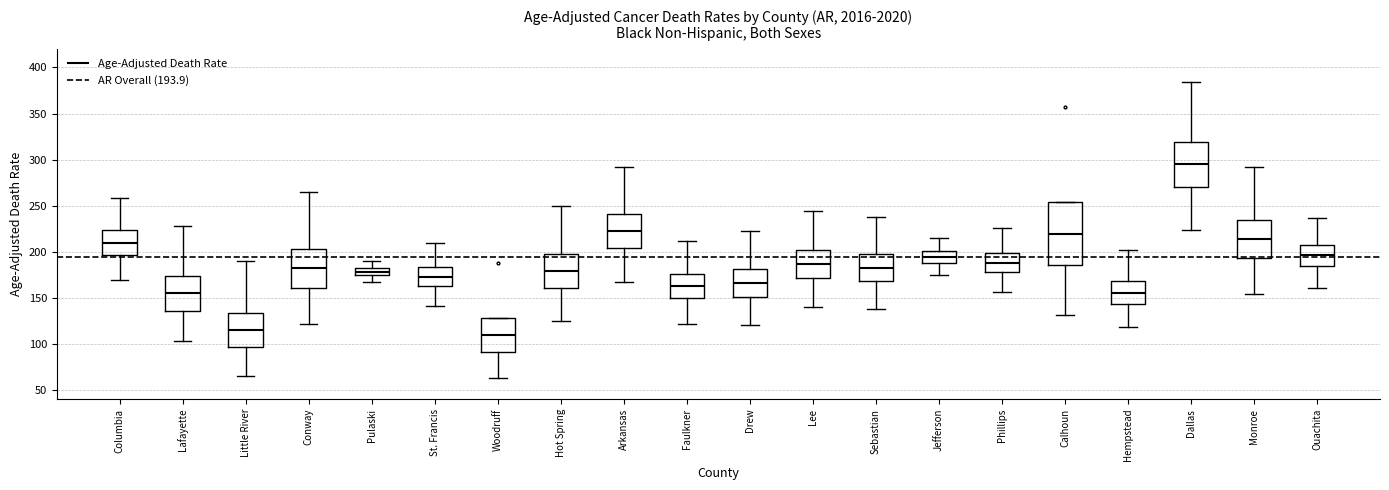

Where does the median line of the box for Phillips sit on the y-axis? The values are not printed on the chart, so give them approximately, as read against the axis.

190